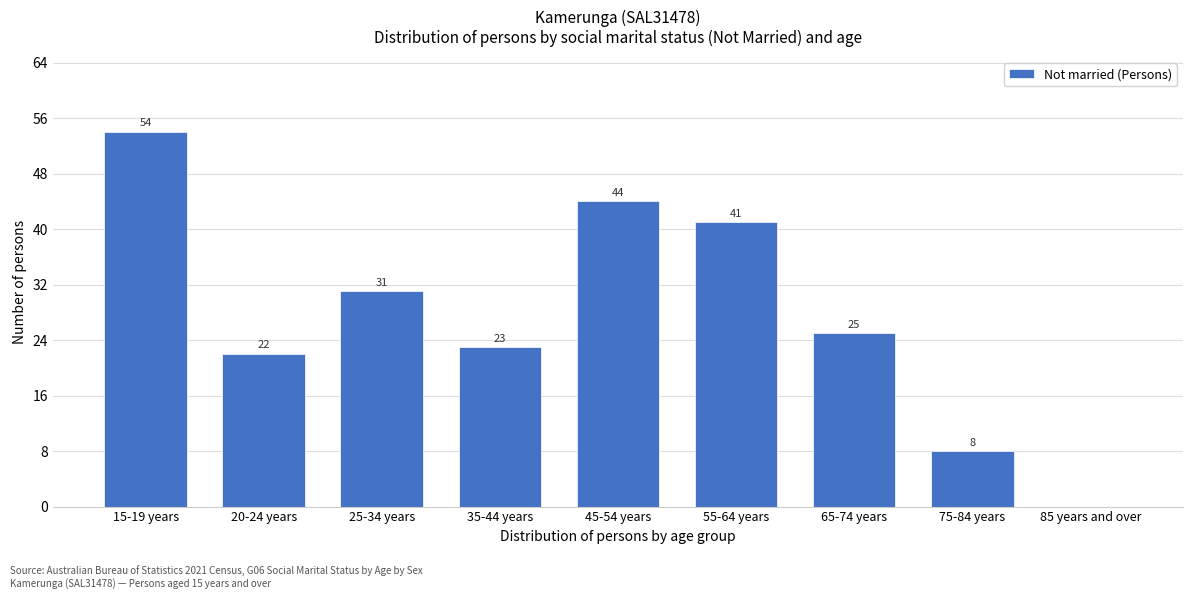

Reading right to left, transcribe all the data shown in this chart.

85 years and over=0	75-84 years=8	65-74 years=25	55-64 years=41	45-54 years=44	35-44 years=23	25-34 years=31	20-24 years=22	15-19 years=54